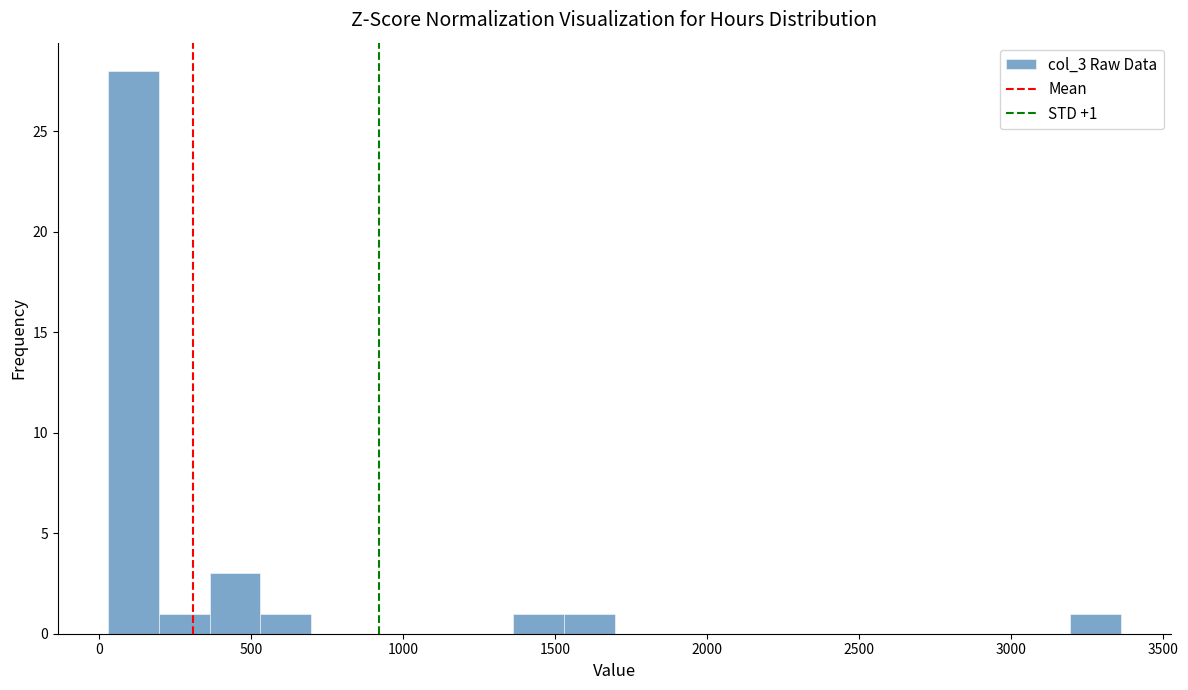

Around what value on the x-axis is the tallest bar? Give the approximate position of its centre, as read against the axis.

100